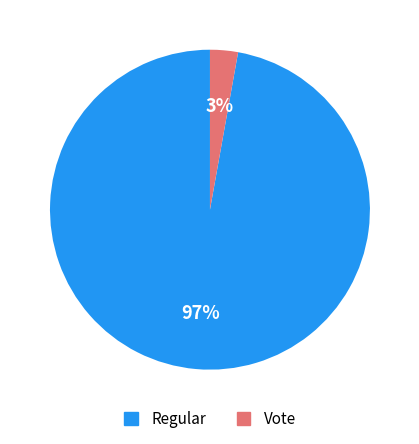

Does Regular represent more than half of the total?

Yes